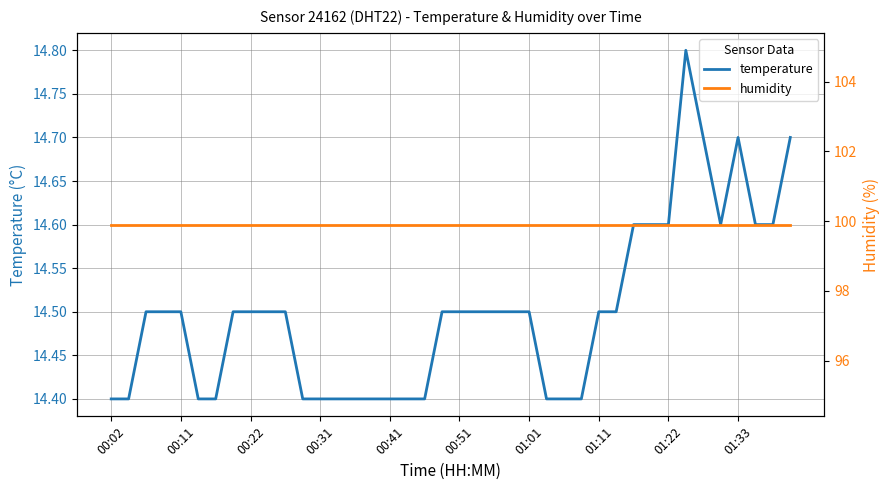

At how many categories does at least one series exceed 20?

40